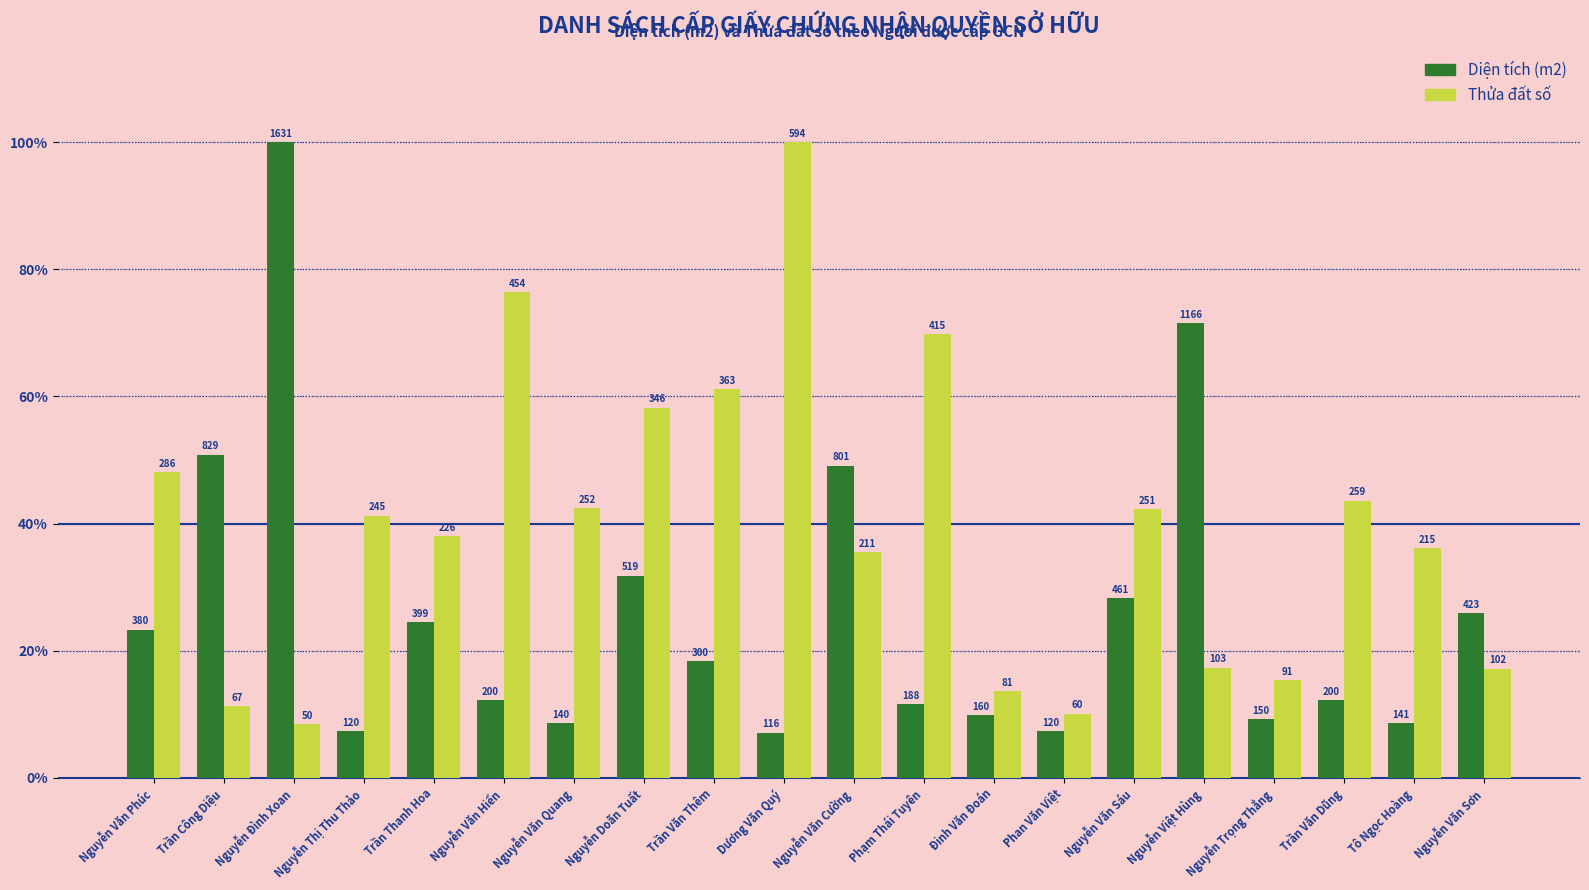

How many bars are there in total?

40